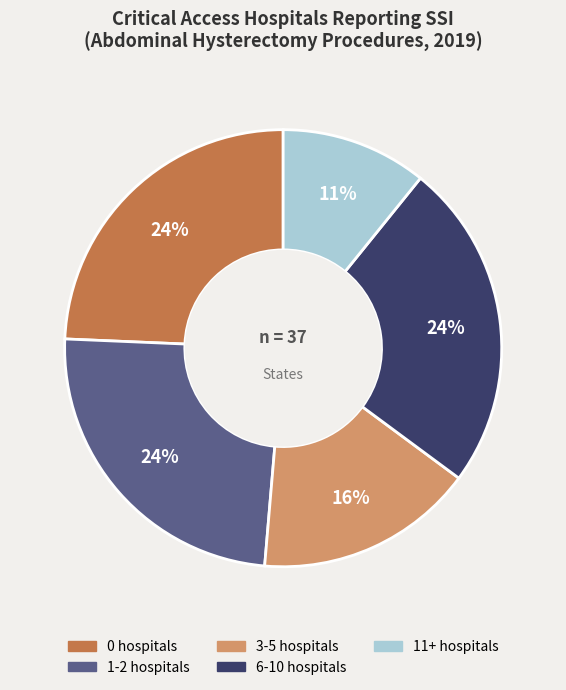

Is there any slice that represents more than half of the pie?

No